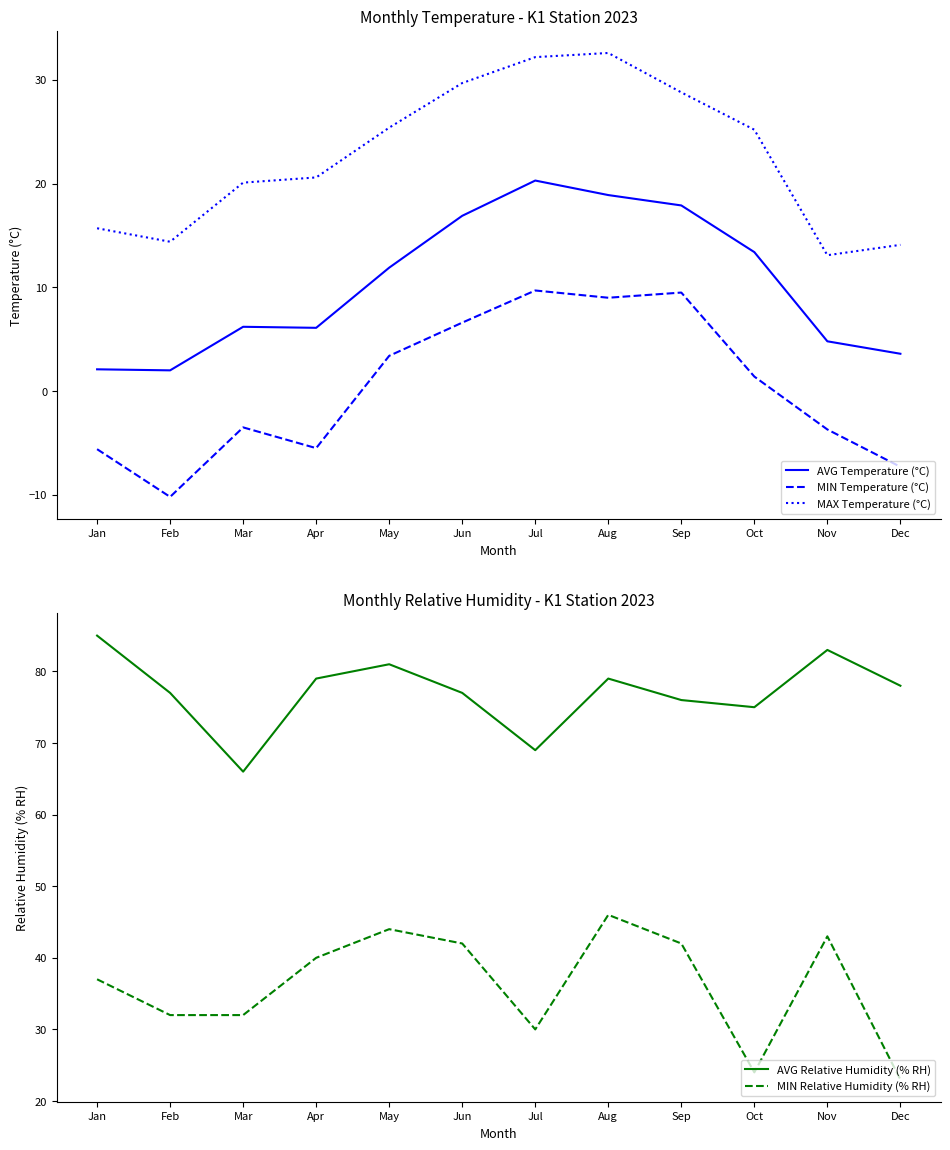

What is the spread (max minus min) of values at Feb?

87.2